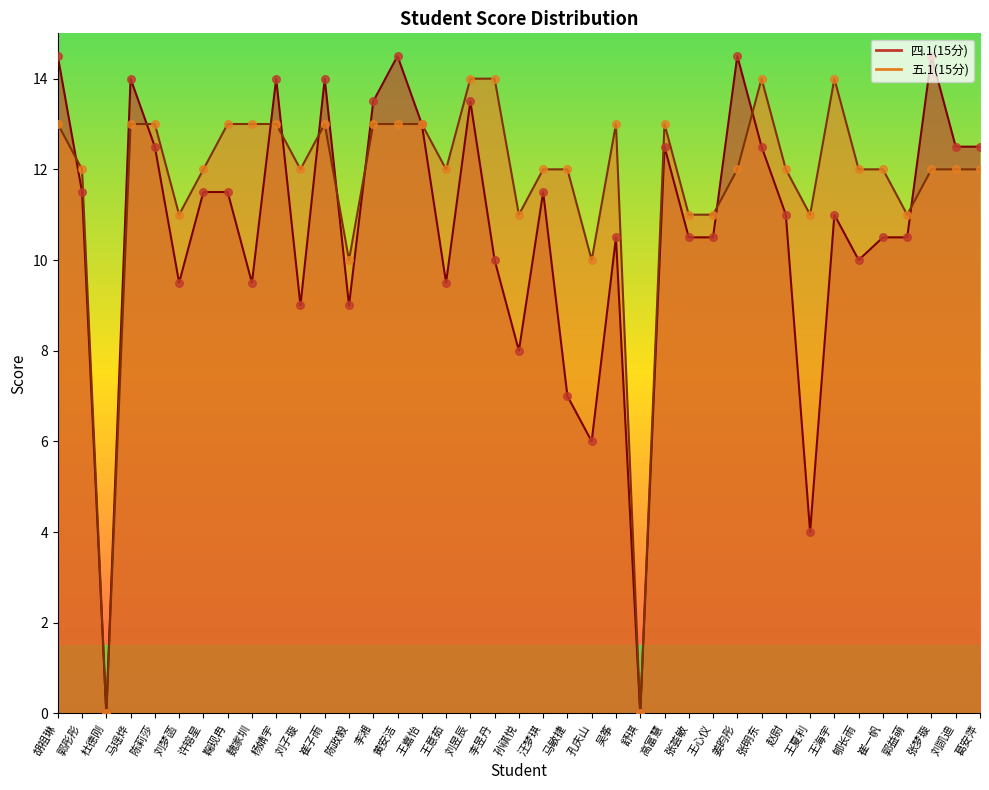

Which series has the largest total across all categories?

五.1(15分)